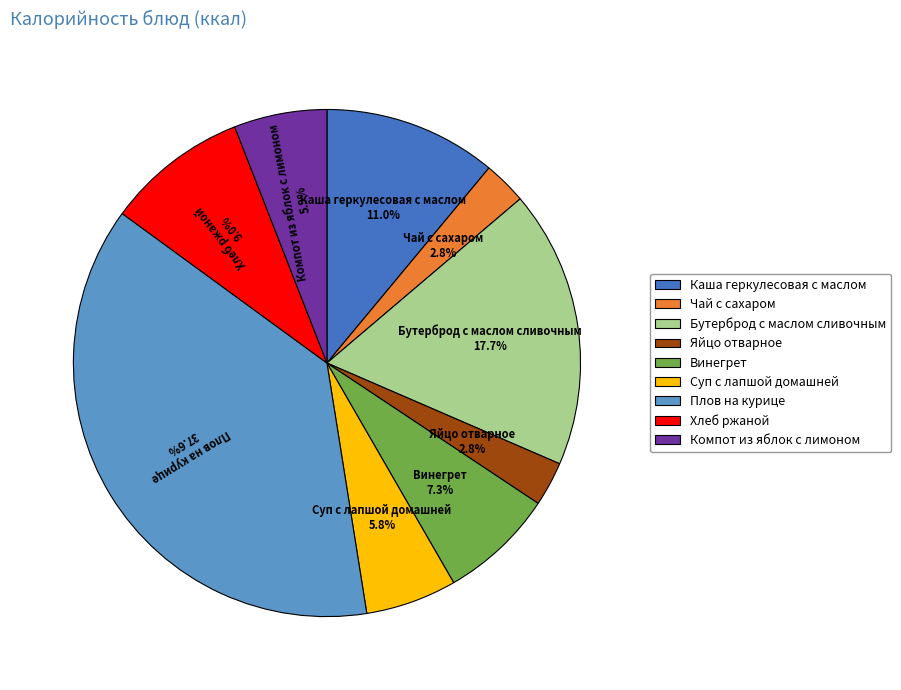

Is there a majority slice in this chart?

No